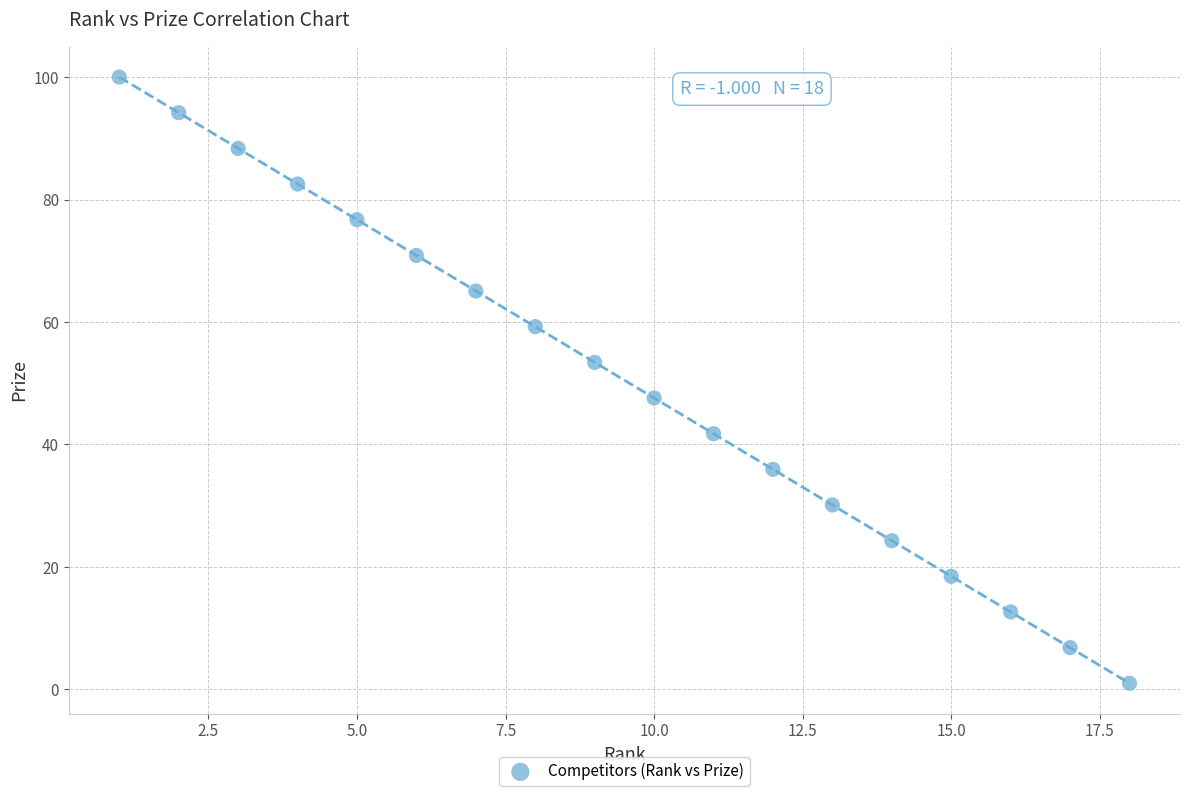

What is the range of X values (max minus min)?

17.0